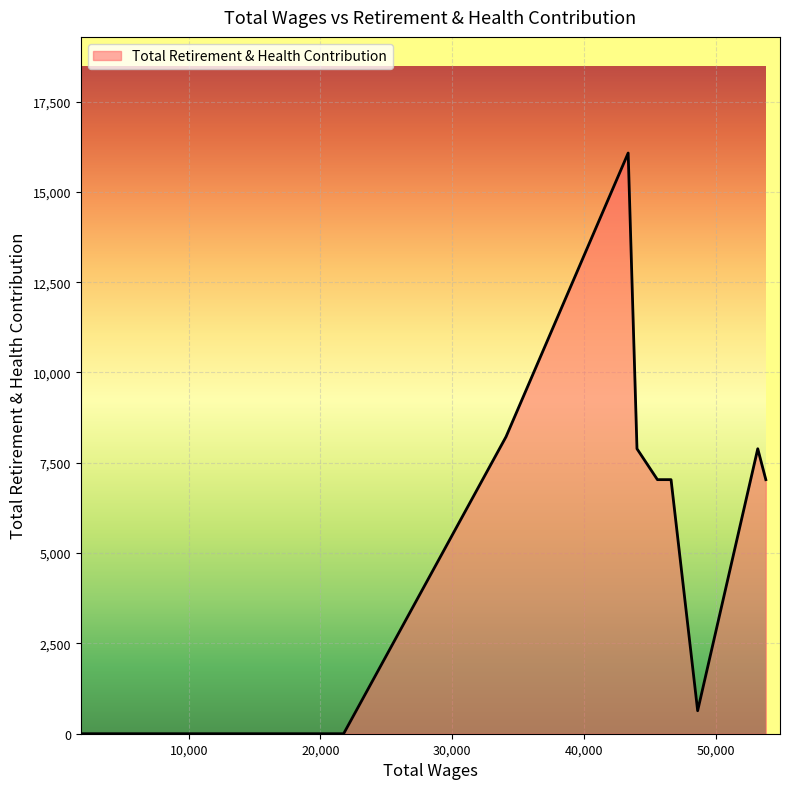

What is the average value?

4415